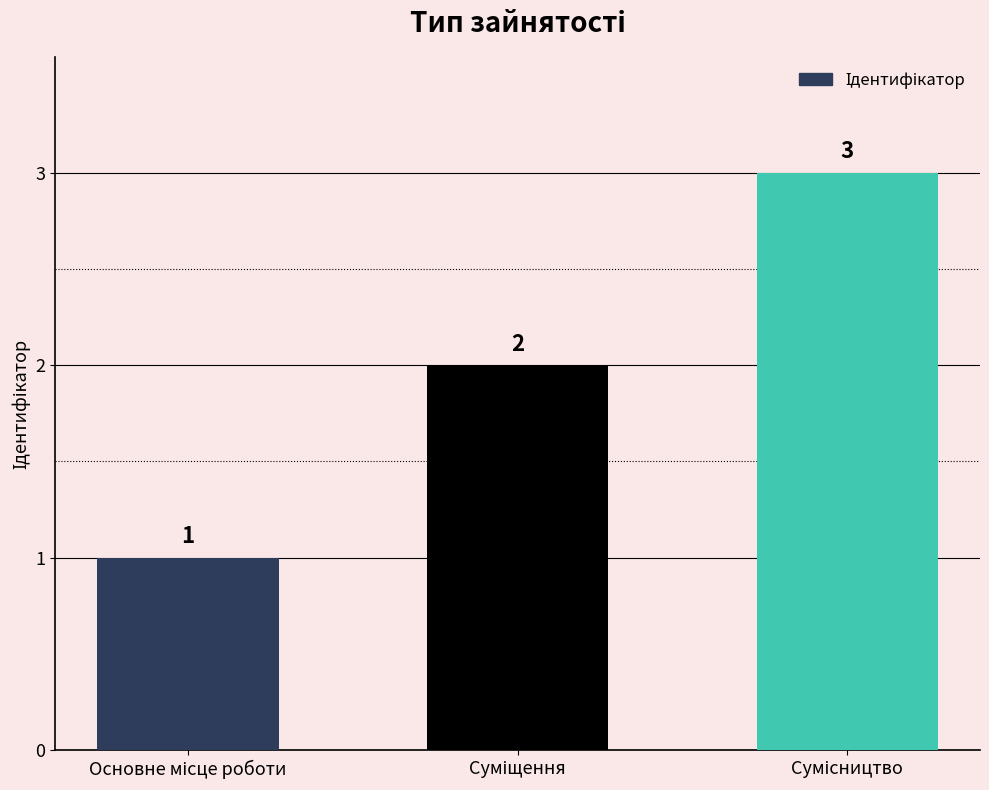

What is the average value?

2